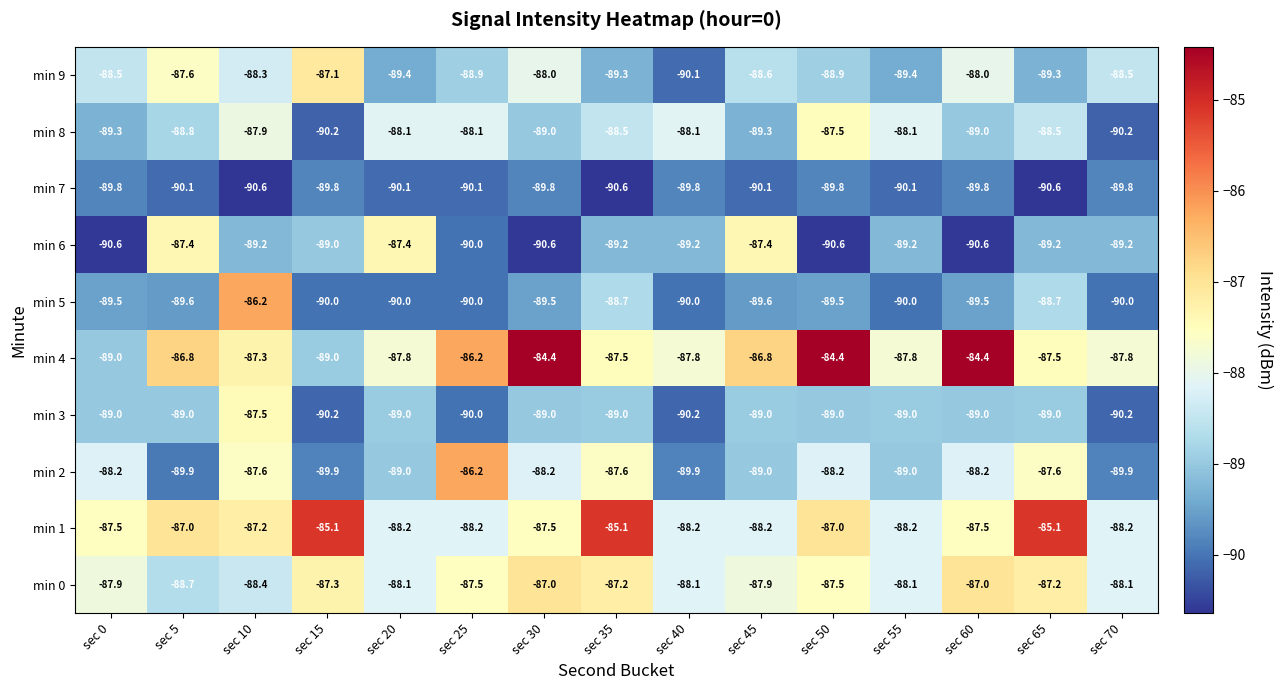

What is the minimum value shown in the chart?

-90.6